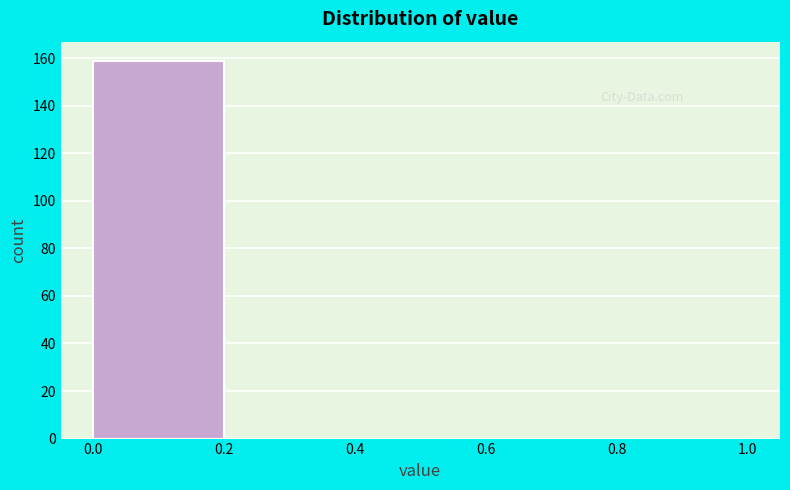

Over which range of the x-axis is the bar tallest?

0.0 to 0.2